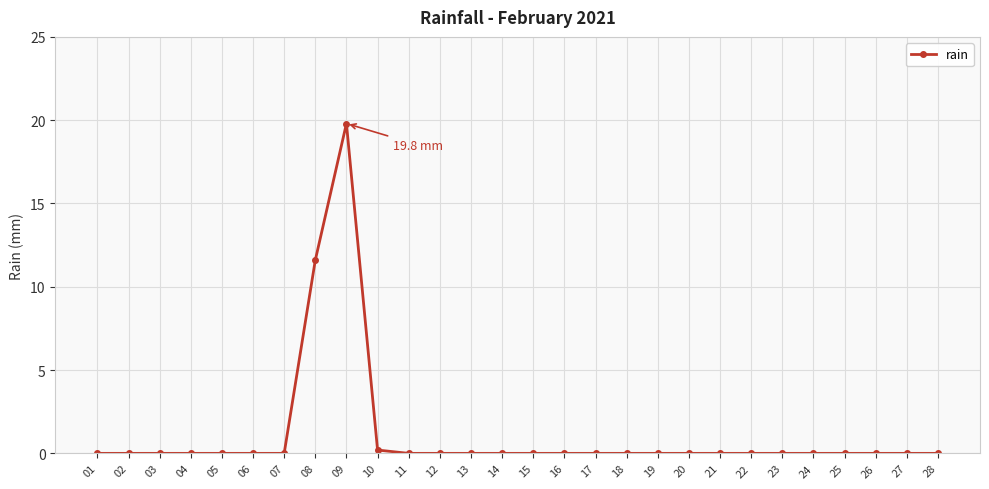

Reading left to right, extract all data points from this chart.

0.0	0.0	0.0	0.0	0.0	0.0	0.0	11.6	19.8	0.2	0.0	0.0	0.0	0.0	0.0	0.0	0.0	0.0	0.0	0.0	0.0	0.0	0.0	0.0	0.0	0.0	0.0	0.0